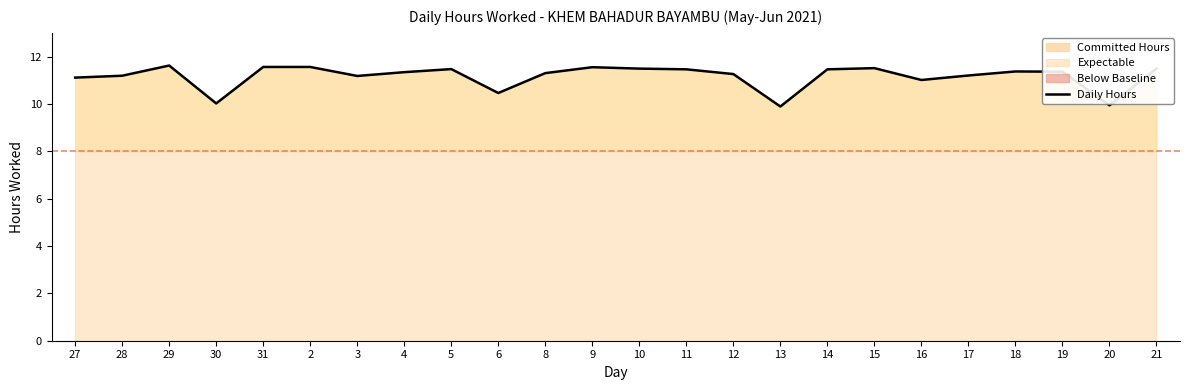

Where is the first local maximum?

29